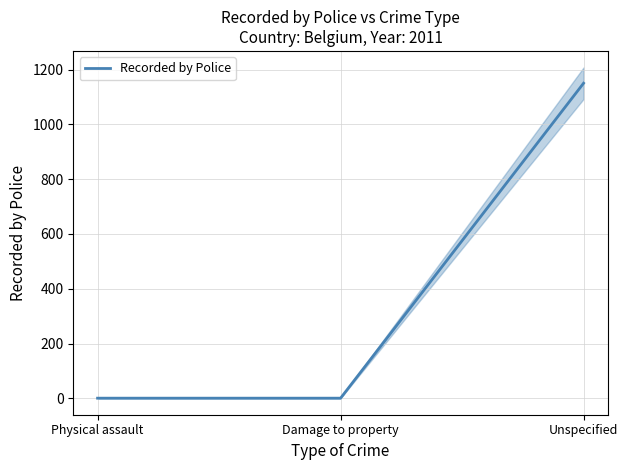

The value at Physical assault is 1. True or false?

True